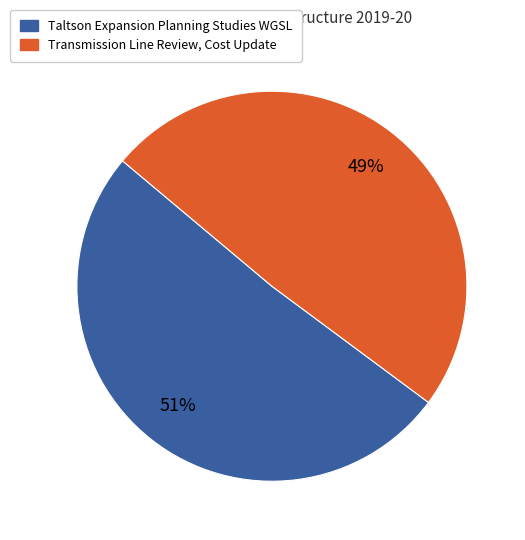

To the nearest percent, what percentage of the pie is Taltson Expansion Planning Studies WGSL?

51%